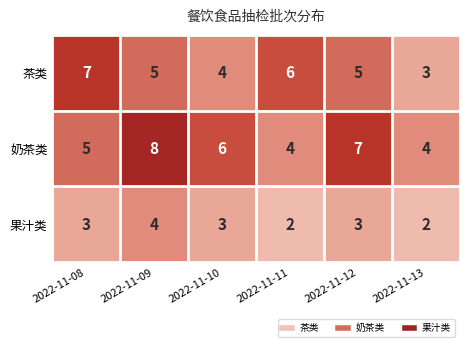

Reading left to right, extract all data points from this chart.

茶类: 2022-11-08=7	2022-11-09=5	2022-11-10=4	2022-11-11=6	2022-11-12=5	2022-11-13=3
奶茶类: 2022-11-08=5	2022-11-09=8	2022-11-10=6	2022-11-11=4	2022-11-12=7	2022-11-13=4
果汁类: 2022-11-08=3	2022-11-09=4	2022-11-10=3	2022-11-11=2	2022-11-12=3	2022-11-13=2